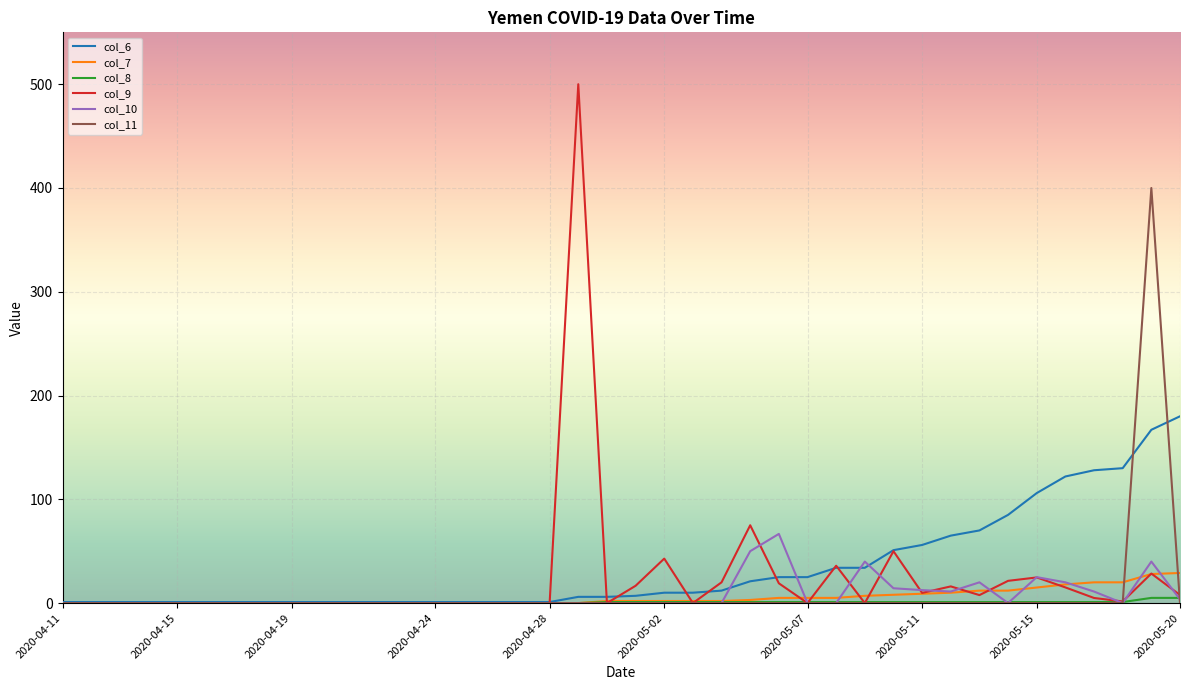

Is this an area chart (filled region under the line)?

No